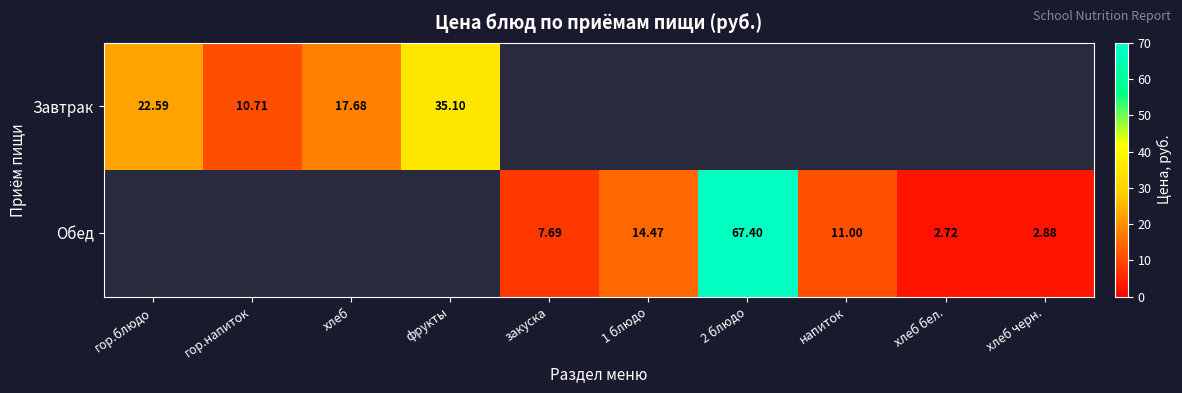

Rank the series by their average value, from highest to lowest.

Завтрак, Обед